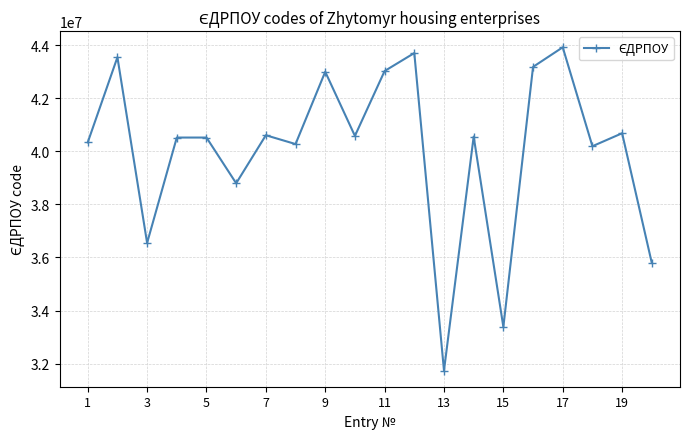

How many interior local valleys (lower than both neighbors) does the data have?

7